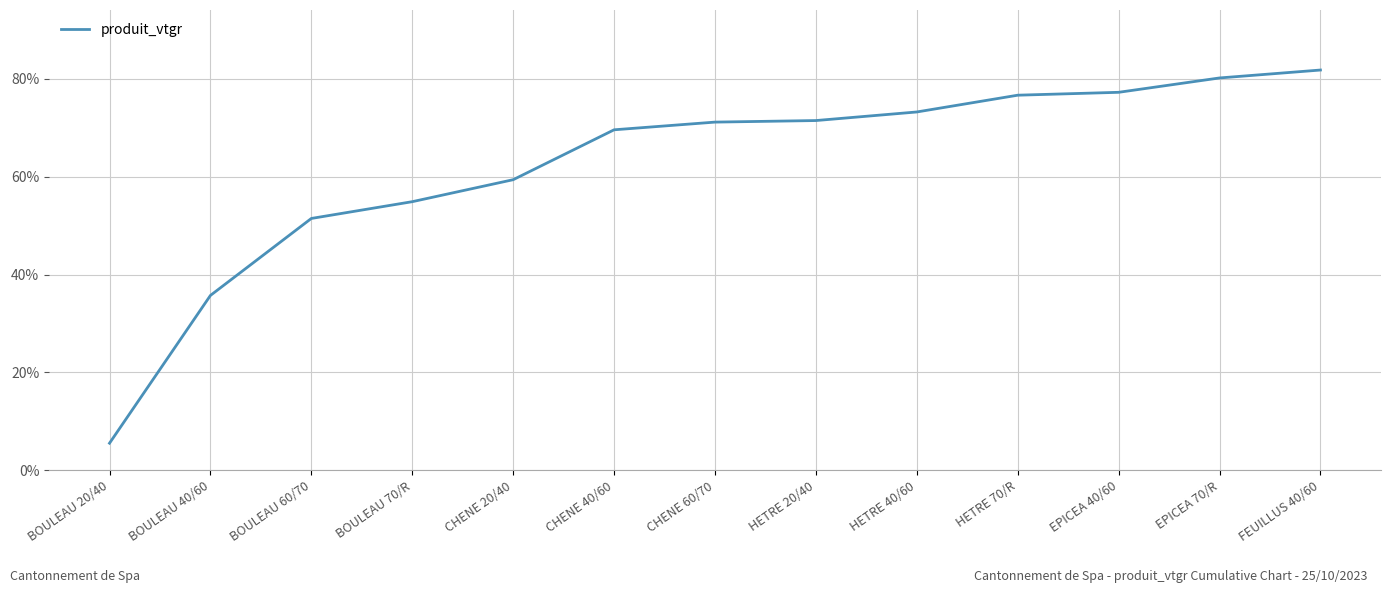

Read the value at FEUILLUS 40/60.

81.8